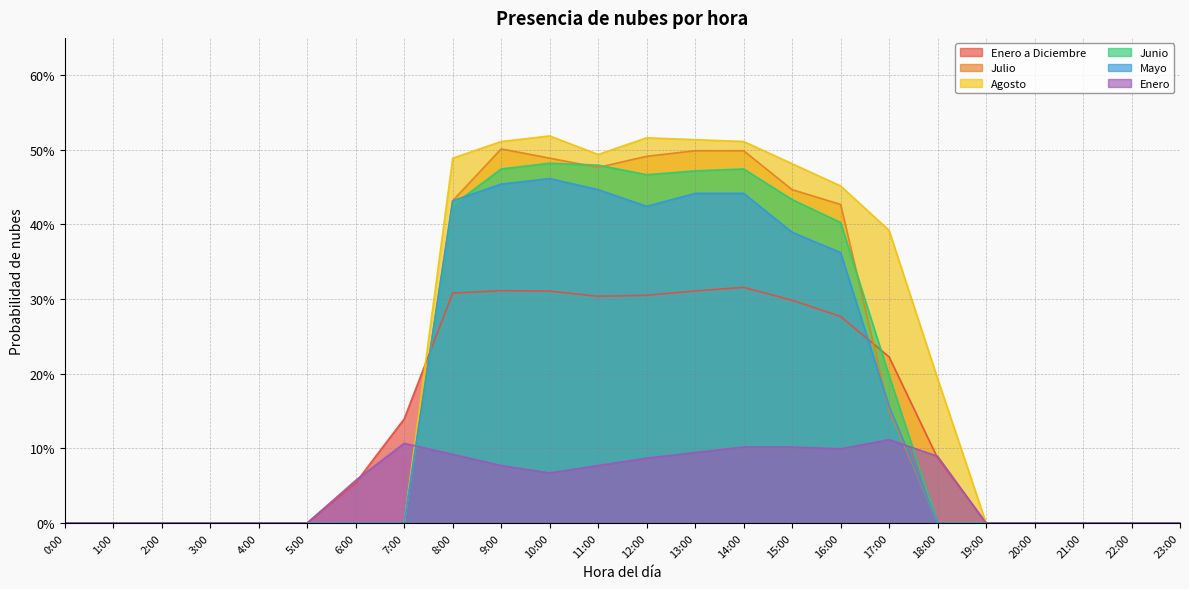

Which series has the largest range (max minus min)?

Agosto